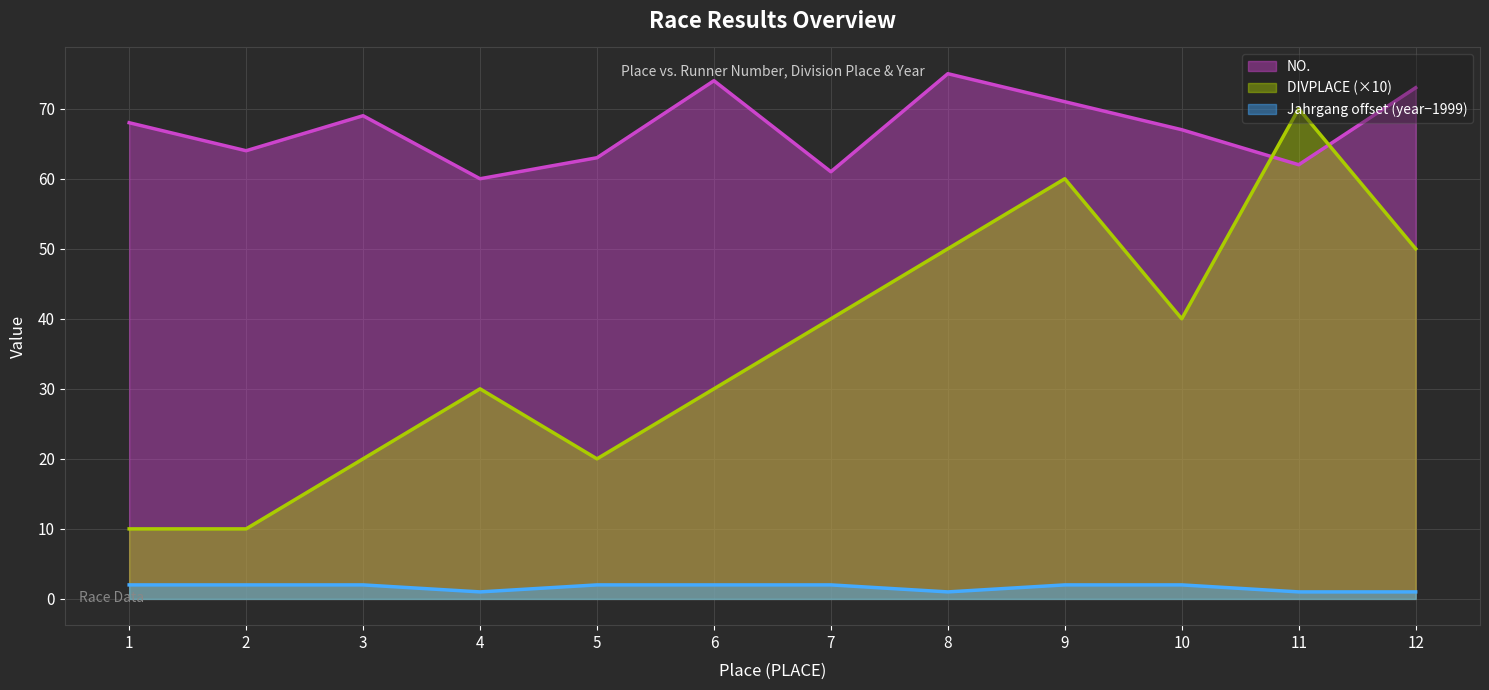

How many lines are shown in the chart?

3